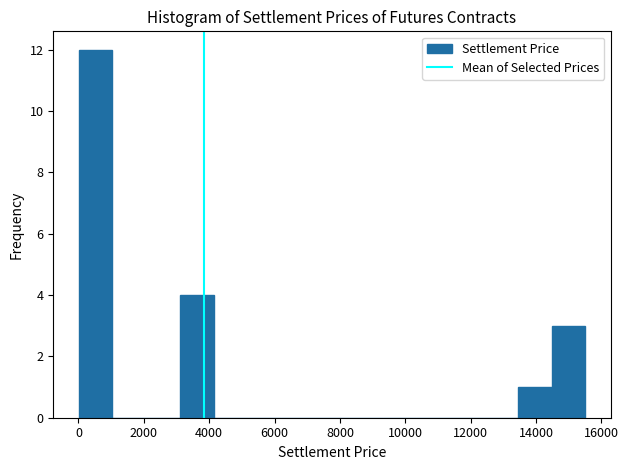

Which range on the x-axis has the tallest bar?

0 to 1000